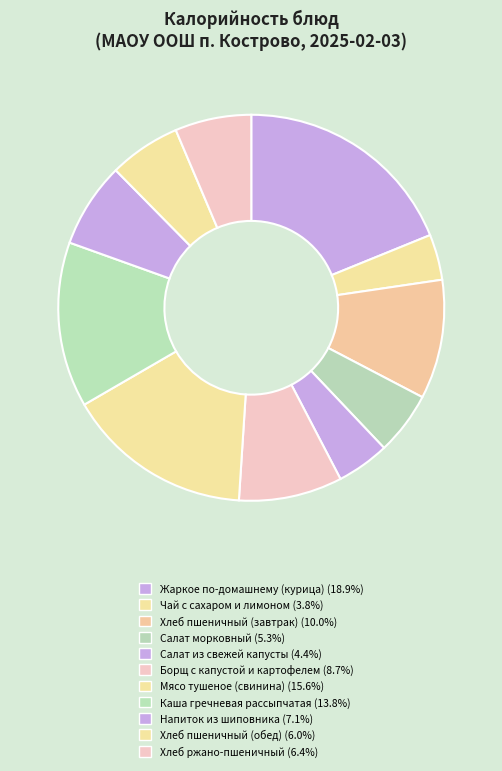

How many segments does this pie chart have?

11